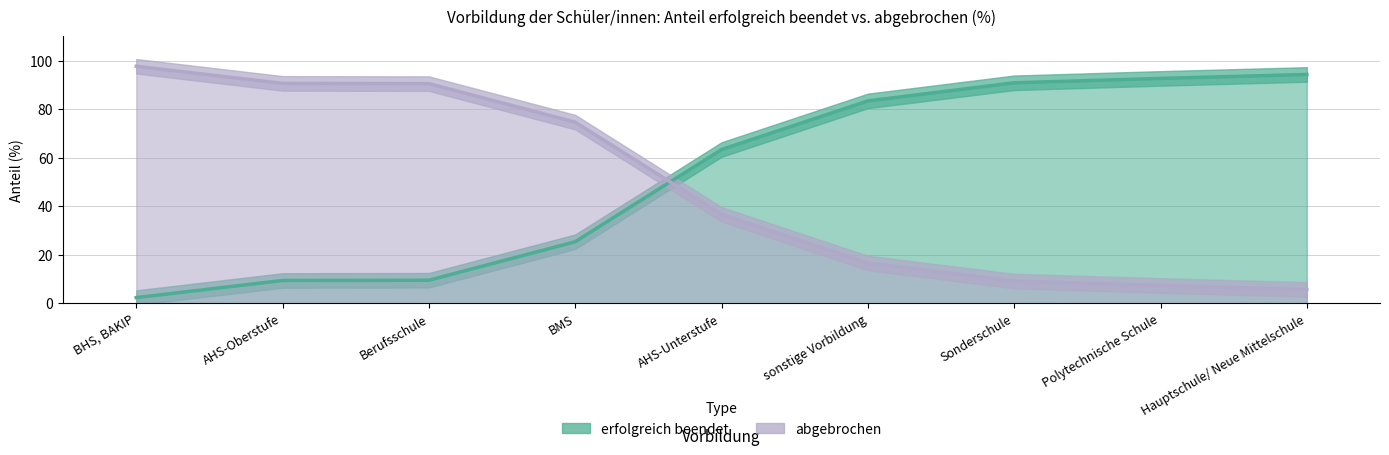

Rank the series by their average value, from lowest to highest.

abgebrochen, erfolgreich beendet